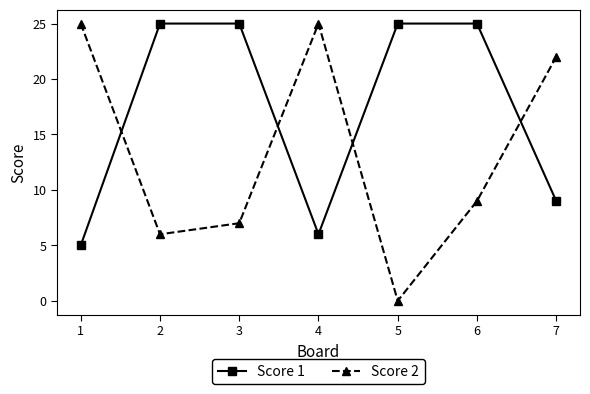

True or false: Score 2 has a value of 11 at 5.

False